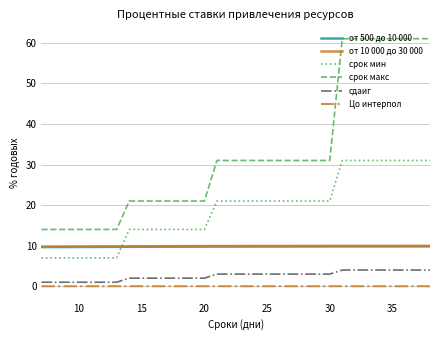

What is the greatest value displayed?

61.0